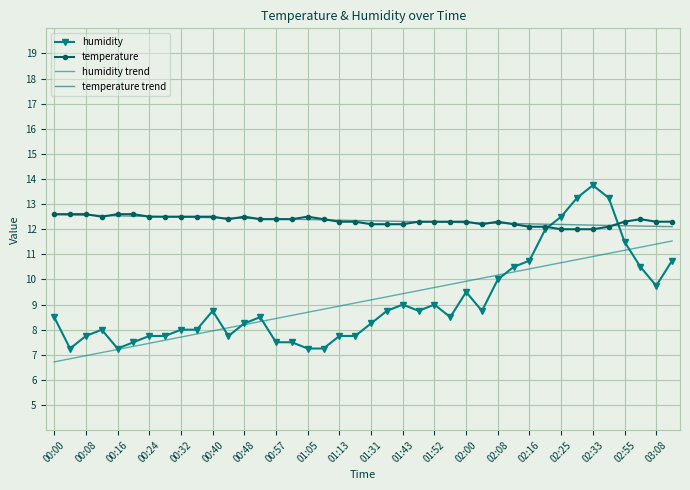

What is the maximum value shown in the chart?

13.8